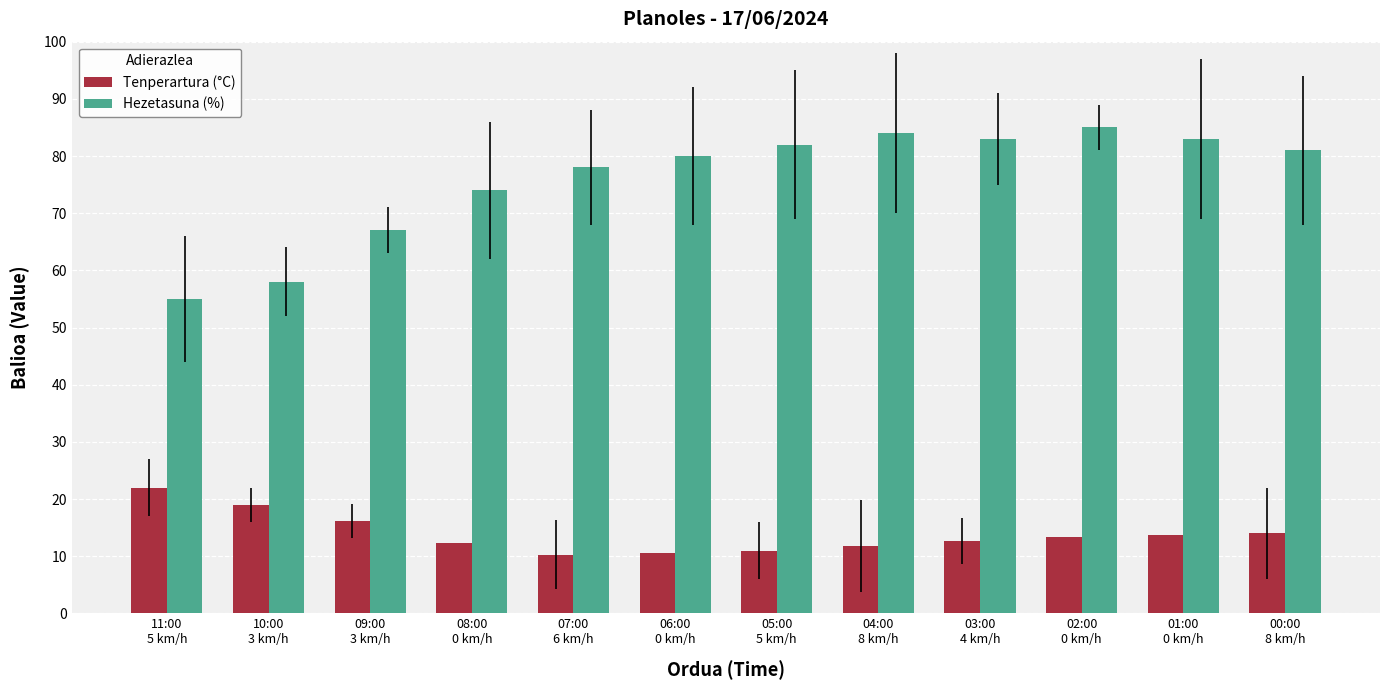

List the series in order of their peak value, lowest first.

Tenperartura (°C), Hezetasuna (%)